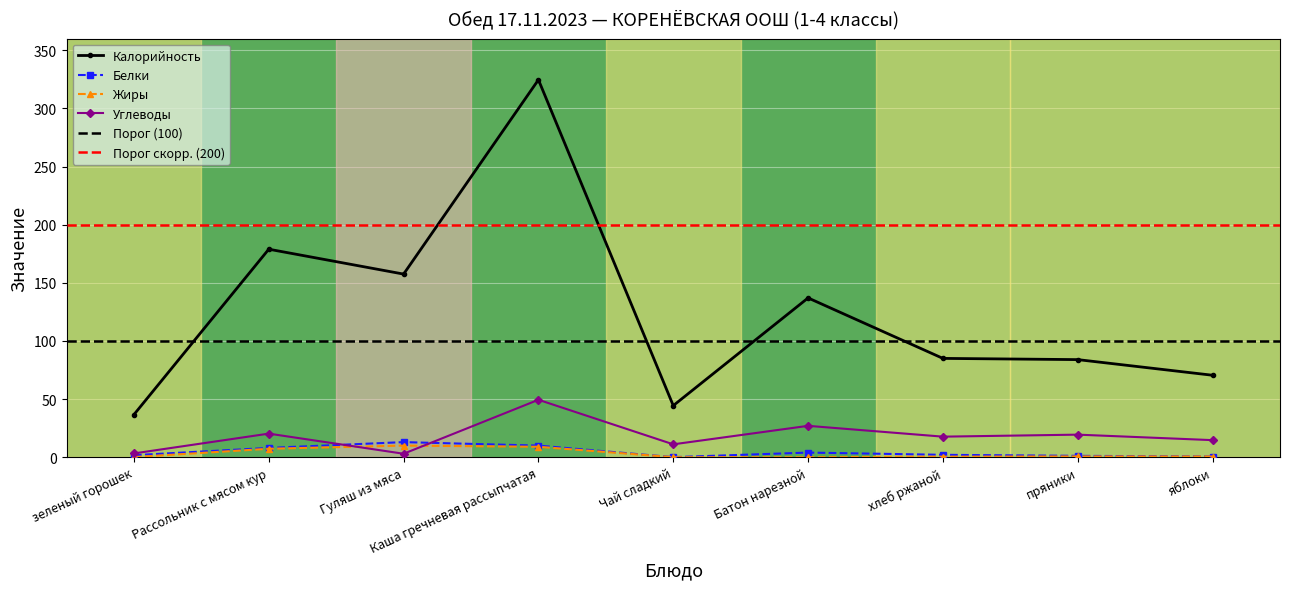

Reading left to right, what are all the values shown in this chart?

Калорийность: зеленый горошек=36.7	Рассольник с мясом кур=178.9	Гуляш из мяса=157.5	Каша гречневая рассыпчатая=324.6	Чай сладкий=44.4	Батон нарезной=137.0	хлеб ржаной=85.0	пряники=84.0	яблоки=70.5
Белки: зеленый горошек=1.8	Рассольник с мясом кур=8.0	Гуляш из мяса=13.0	Каша гречневая рассыпчатая=10.0	Чай сладкий=0.1	Батон нарезной=4.0	хлеб ржаной=2.1	пряники=1.2	яблоки=0.6
Жиры: зеленый горошек=0.1	Рассольник с мясом кур=7.3	Гуляш из мяса=10.0	Каша гречневая рассыпчатая=9.0	Чай сладкий=0.0	Батон нарезной=0.0	хлеб ржаной=0.5	пряники=0.7	яблоки=0.6
Углеводы: зеленый горошек=3.3	Рассольник с мясом кур=20.3	Гуляш из мяса=3.0	Каша гречневая рассыпчатая=49.4	Чай сладкий=11.1	Батон нарезной=27.0	хлеб ржаной=17.7	пряники=19.4	яблоки=14.7